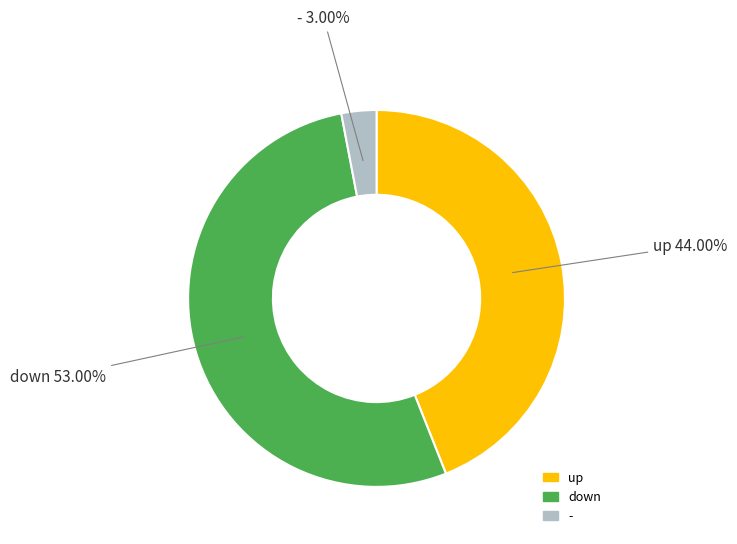

Rank the categories by value from highest to lowest.

down, up, -